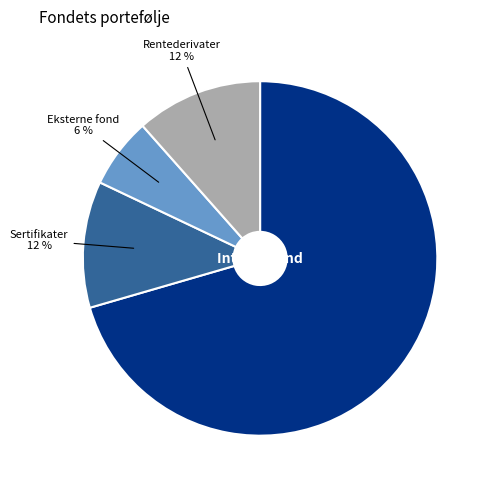

Is it true that Sertifikater is 12% of the pie?

True